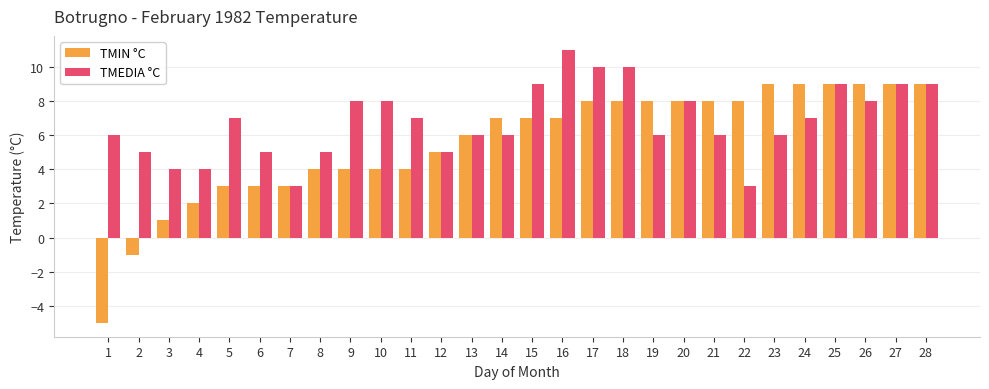

At which label does TMEDIA °C reach its peak?

16